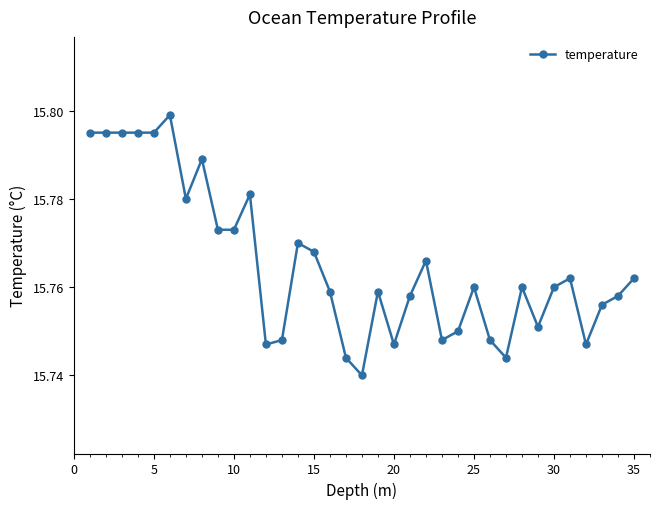

True or false: there are more than 0 points higher than both neighbors.

True